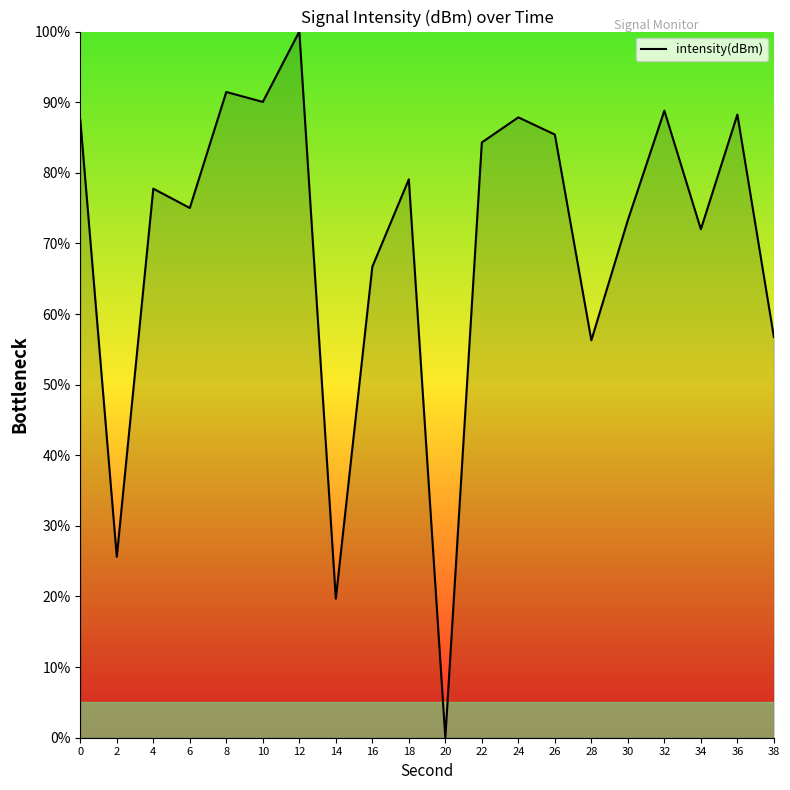

What value does the data have at 18?

79.1